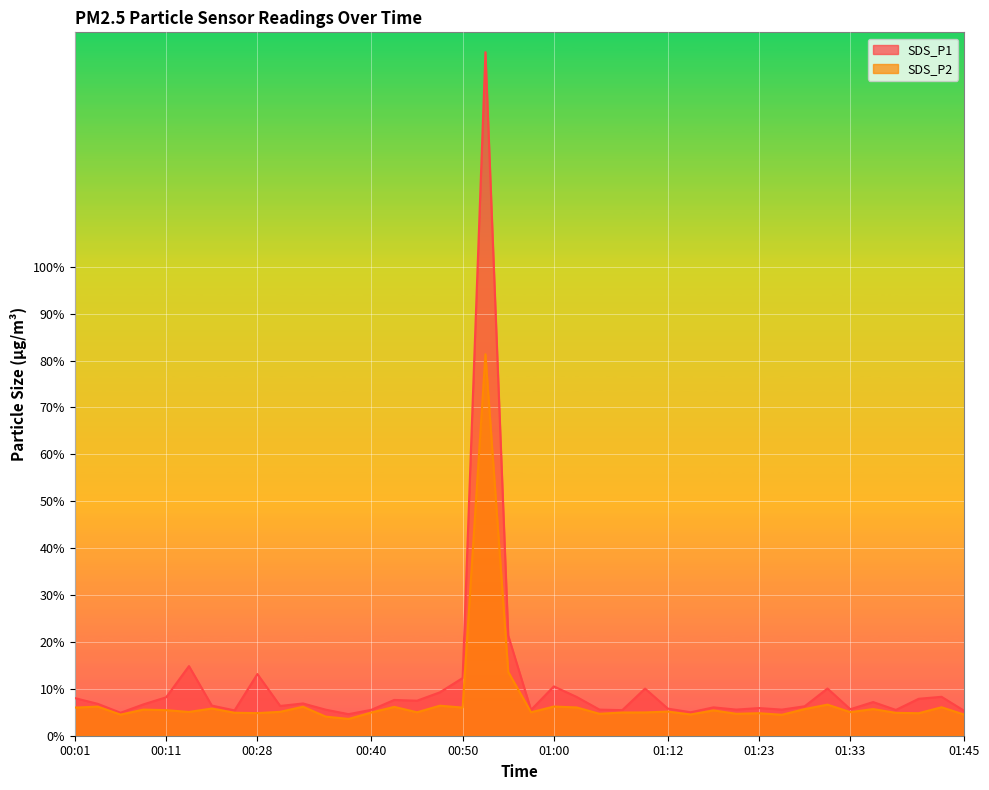

Where is SDS_P2 nearest to the value 42?

00:55